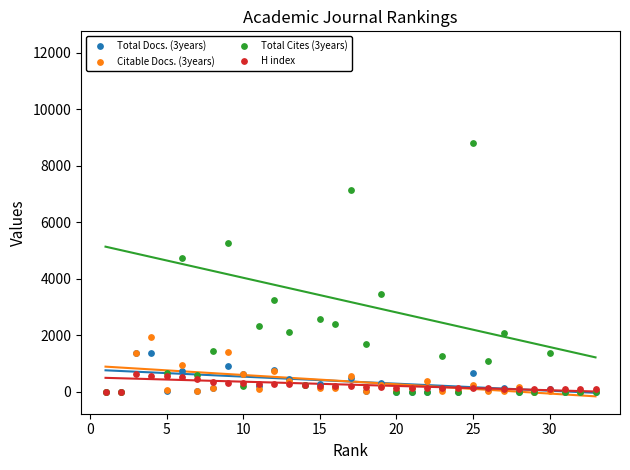

Which series has the widest spread of Y values?

Total Cites (3years)